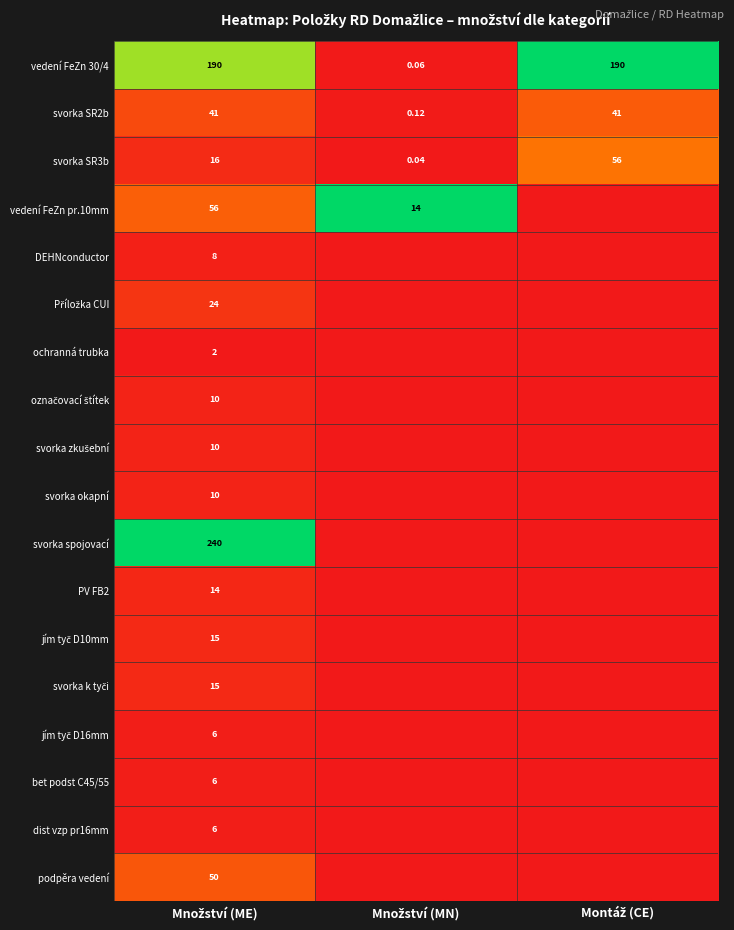

How many values in the svorka SR3b series are below 16?

1